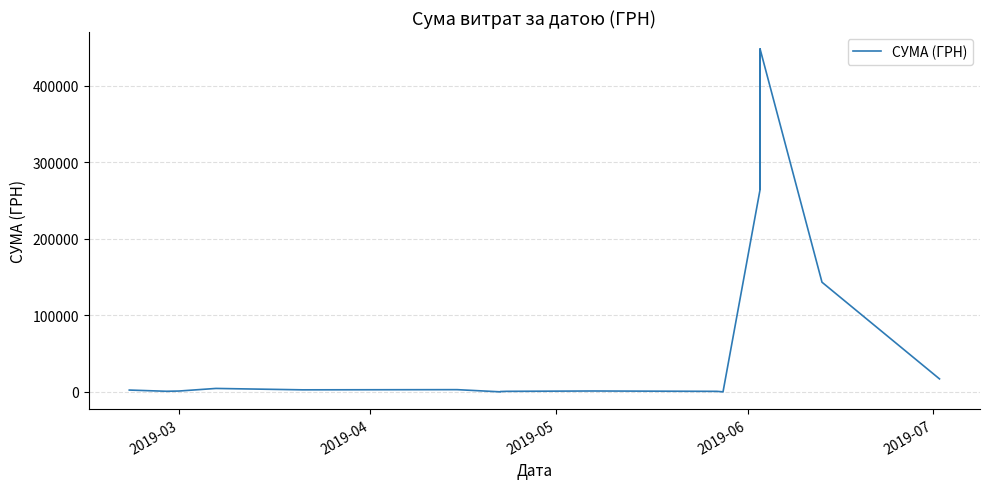

What is the value of the 1st point from the left?

2463.0